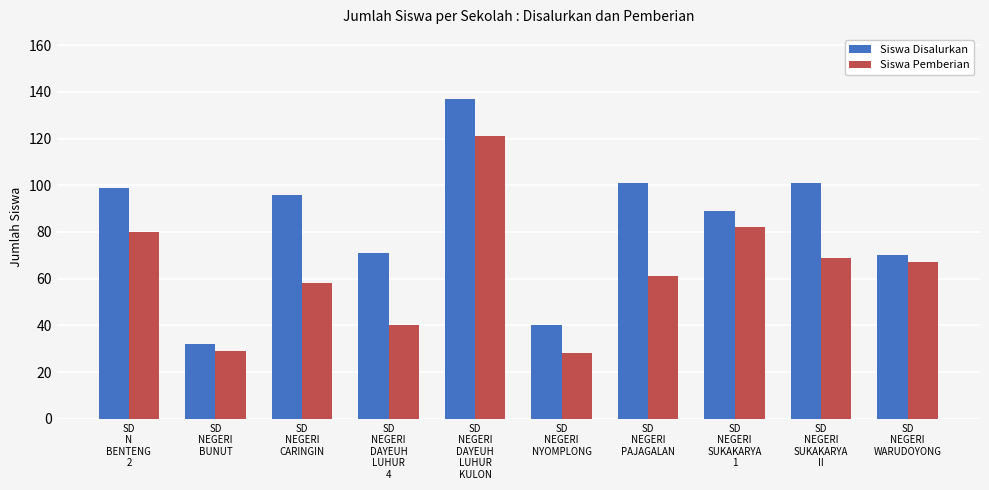

Rank the series by their average value, from lowest to highest.

Siswa Pemberian, Siswa Disalurkan